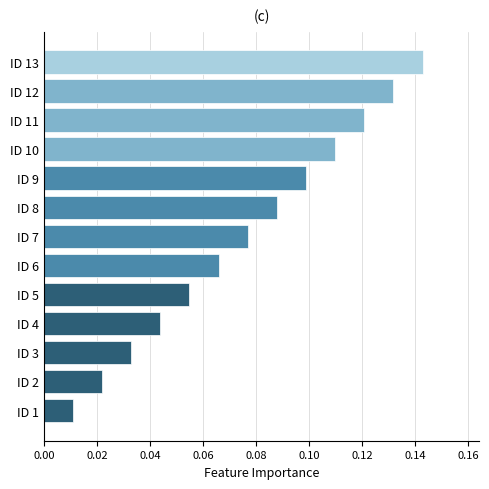

Rank the categories by value from highest to lowest.

ID 13, ID 12, ID 11, ID 10, ID 9, ID 8, ID 7, ID 6, ID 5, ID 4, ID 3, ID 2, ID 1